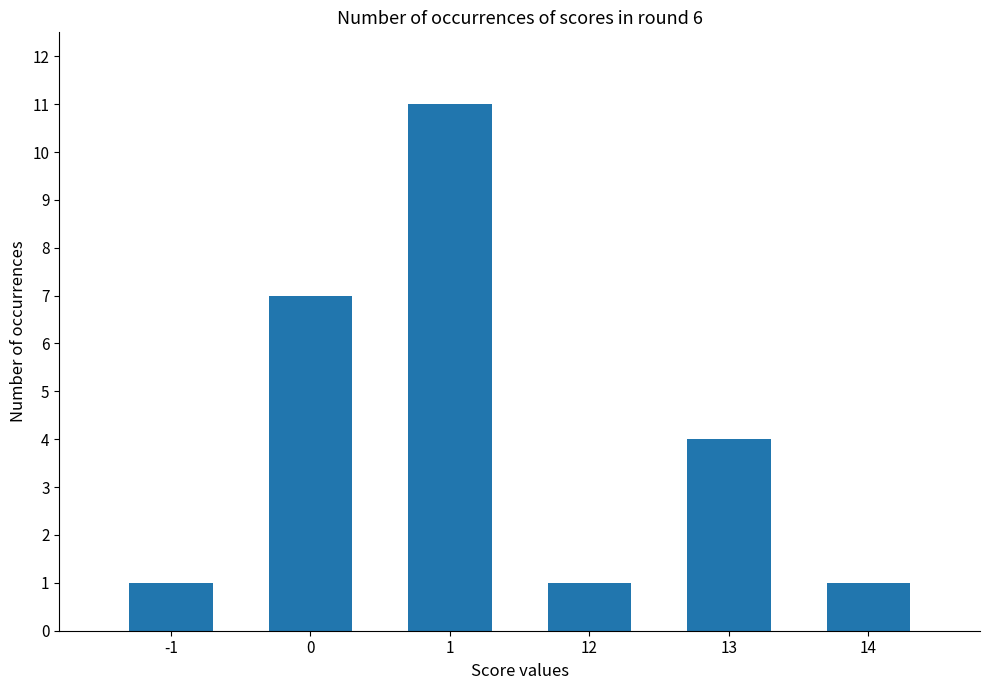

The chart shows a value of 2 at 13. True or false?

False